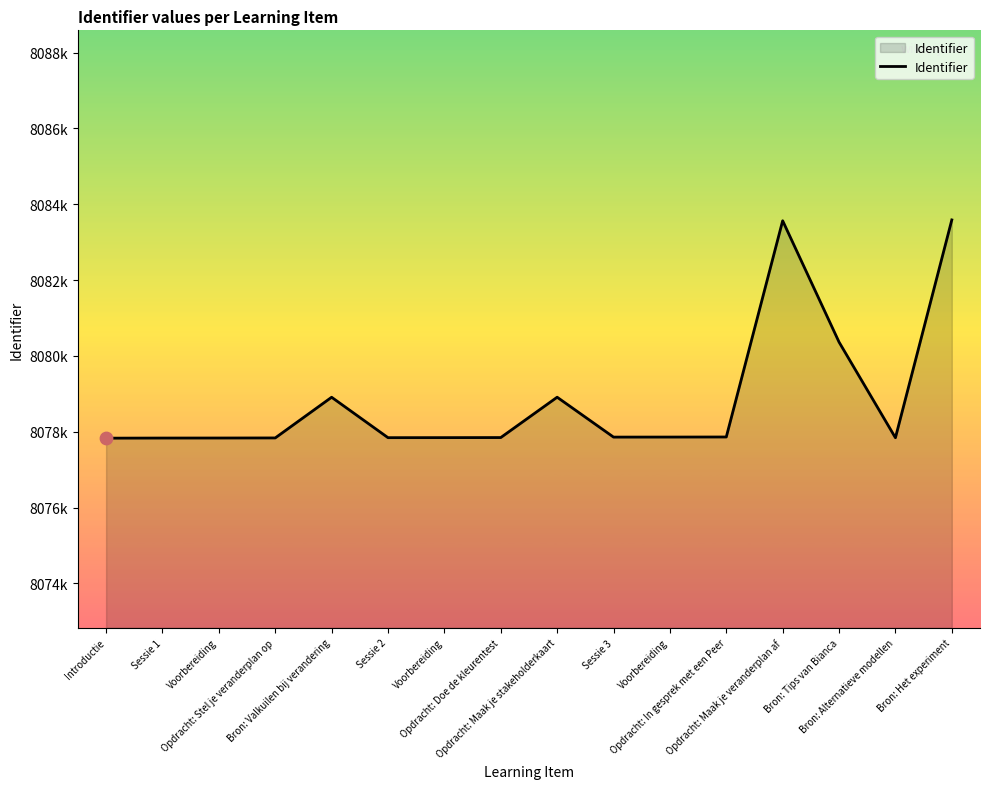

Does the chart have visible grid lines?

No